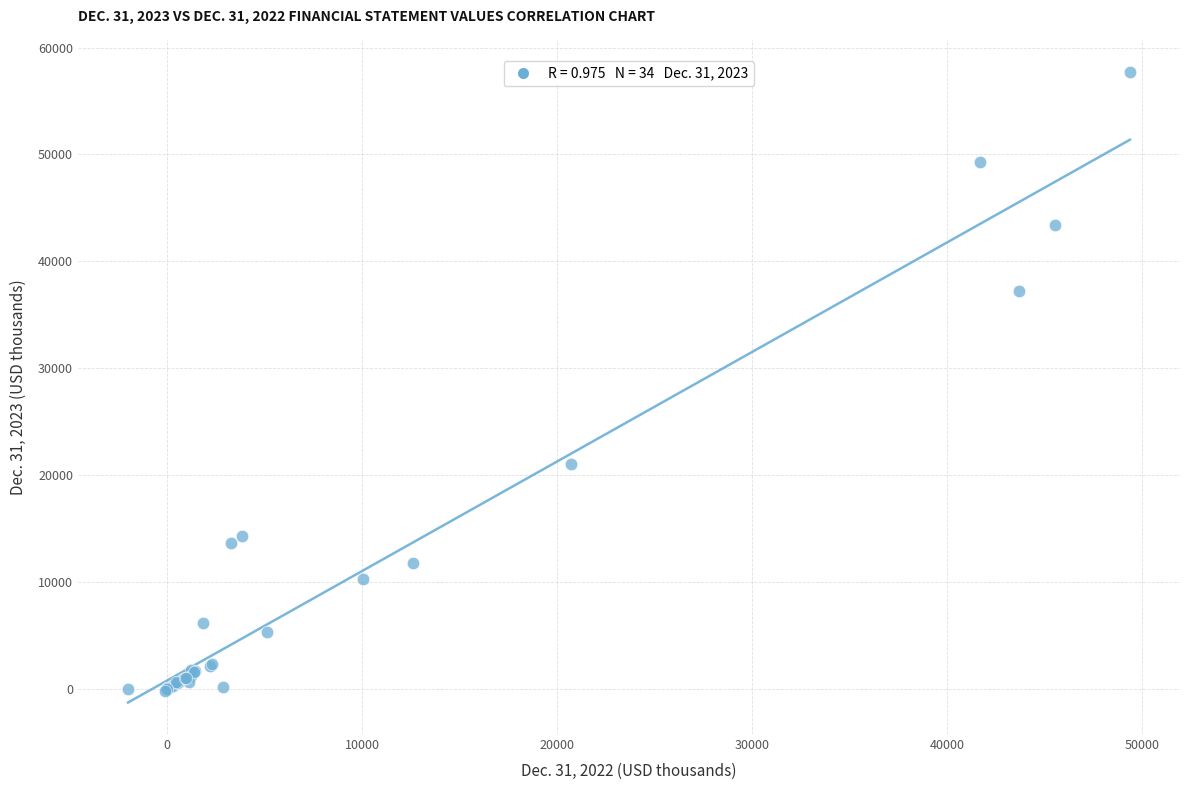

What Y value in the scatter plot is closest to 28760?

21039